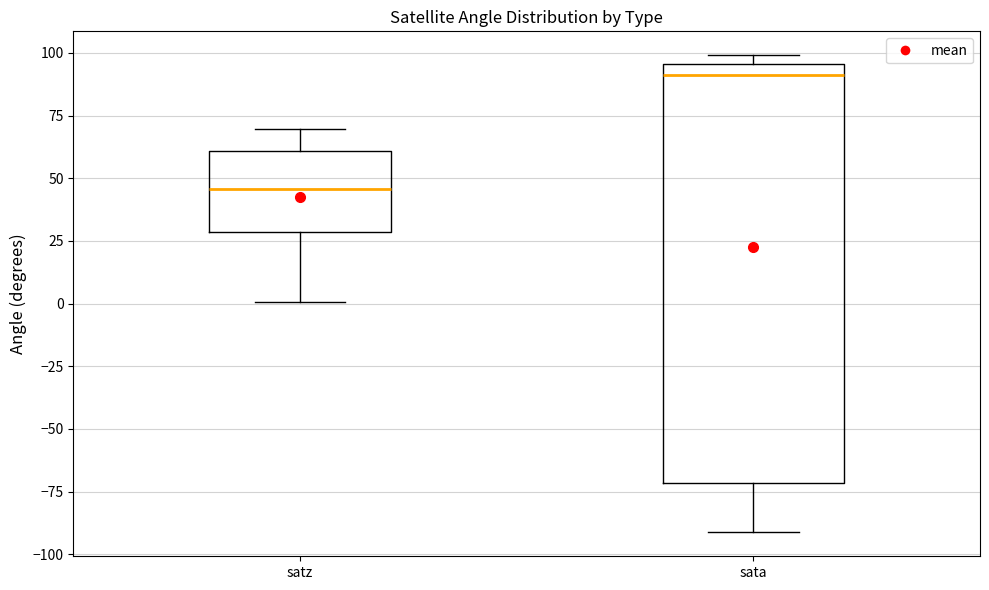

Which box is the tallest, from its lower edge to its upper edge?

sata